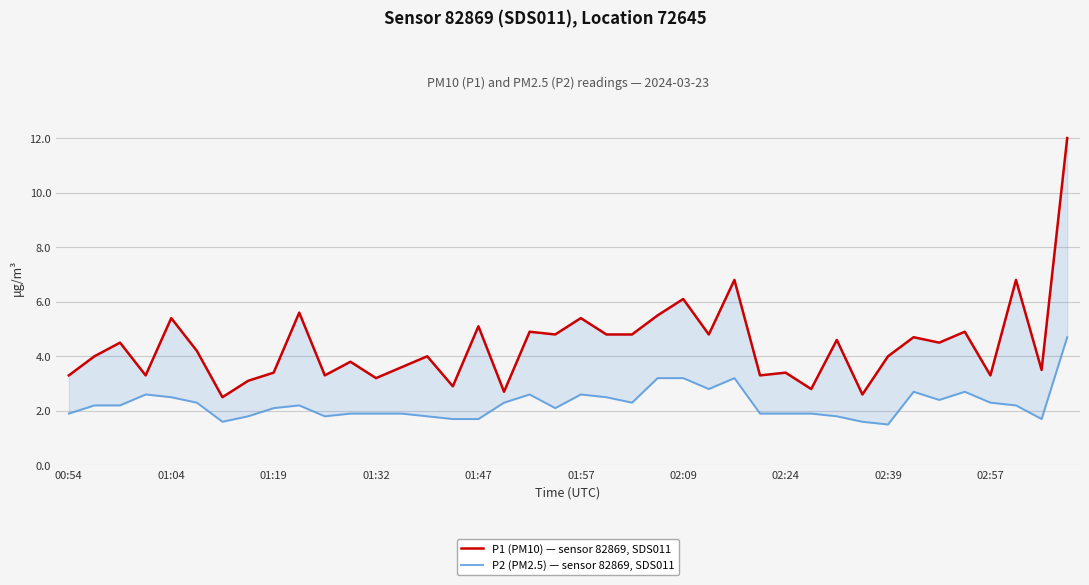

Rank the series by their average value, from lowest to highest.

P2 (PM2.5) — sensor 82869, SDS011, P1 (PM10) — sensor 82869, SDS011